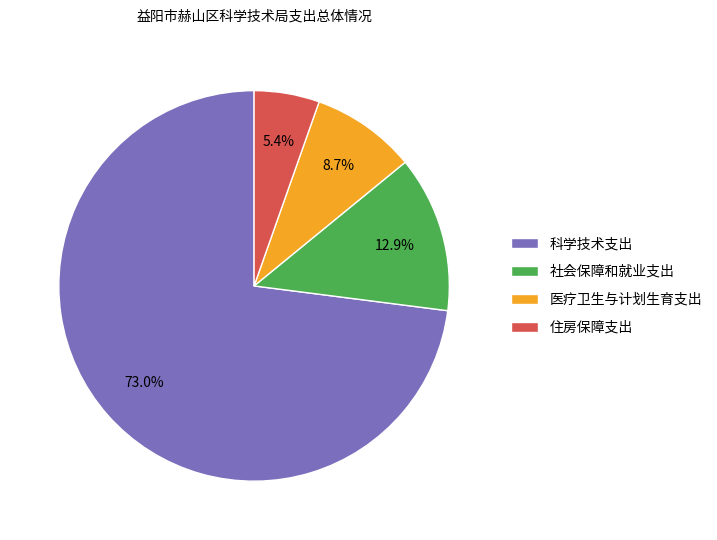

Is it true that 住房保障支出 is 5% of the pie?

True